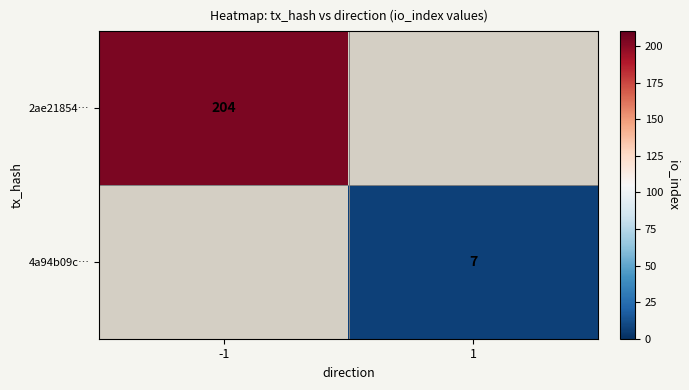

The value of 2ae21854… at -1 is 204. True or false?

True